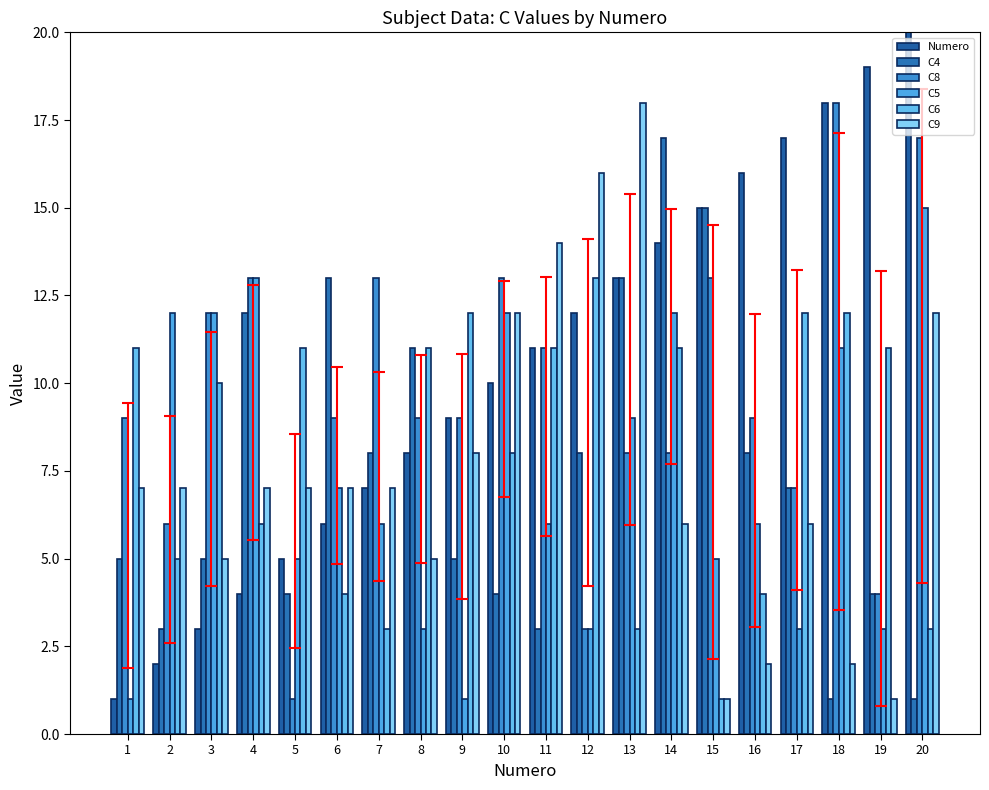

Reading left to right, what are all the values shown in this chart?

Numero: 1	2	3	4	5	6	7	8	9	10	11	12	13	14	15	16	17	18	19	20
C4: 5	3	5	12	4	13	8	11	5	4	3	8	13	17	15	8	7	1	4	1
C8: 9	6	12	13	1	9	13	9	9	13	11	3	8	8	13	9	7	18	4	17
C5: 1	12	12	13	5	7	6	3	1	12	6	3	9	12	5	6	3	11	3	15
C6: 11	5	10	6	11	4	3	11	12	8	11	13	3	11	1	4	12	12	11	3
C9: 7	7	5	7	7	7	7	5	8	12	14	16	18	6	1	2	6	2	1	12